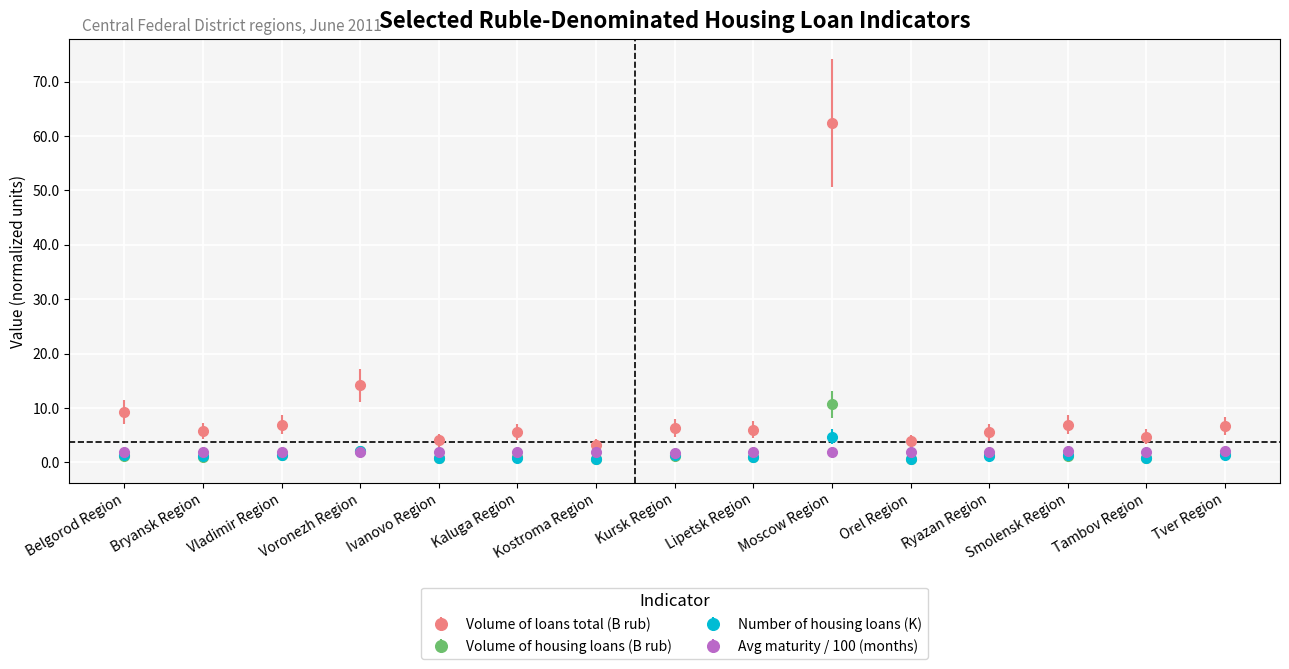

True or false: Number of housing loans (K) and Volume of loans total (B rub) cross at least once.

False